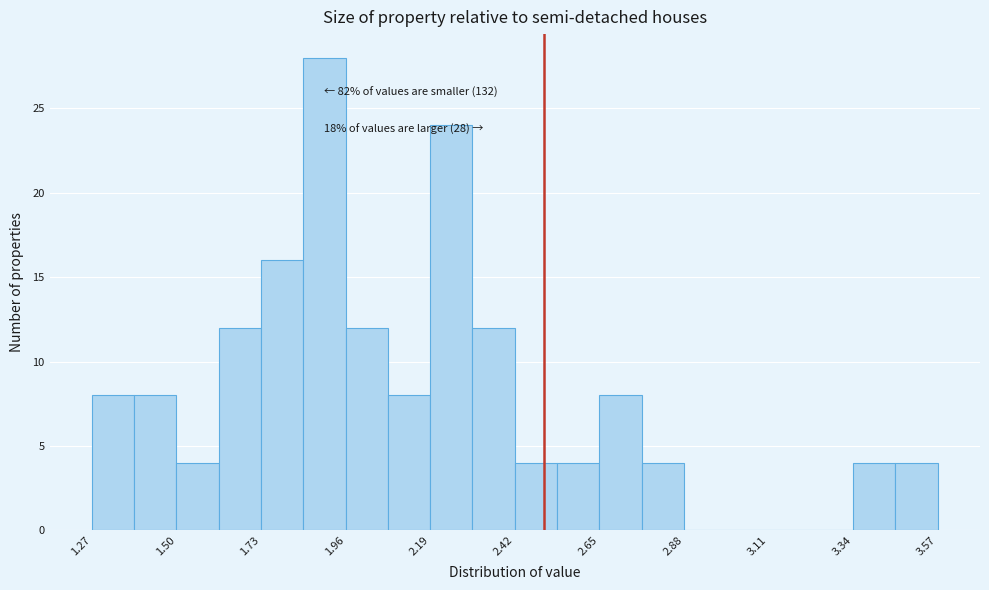

Read against the x-axis, roughly where is the centre of the tallest bar?

1.90